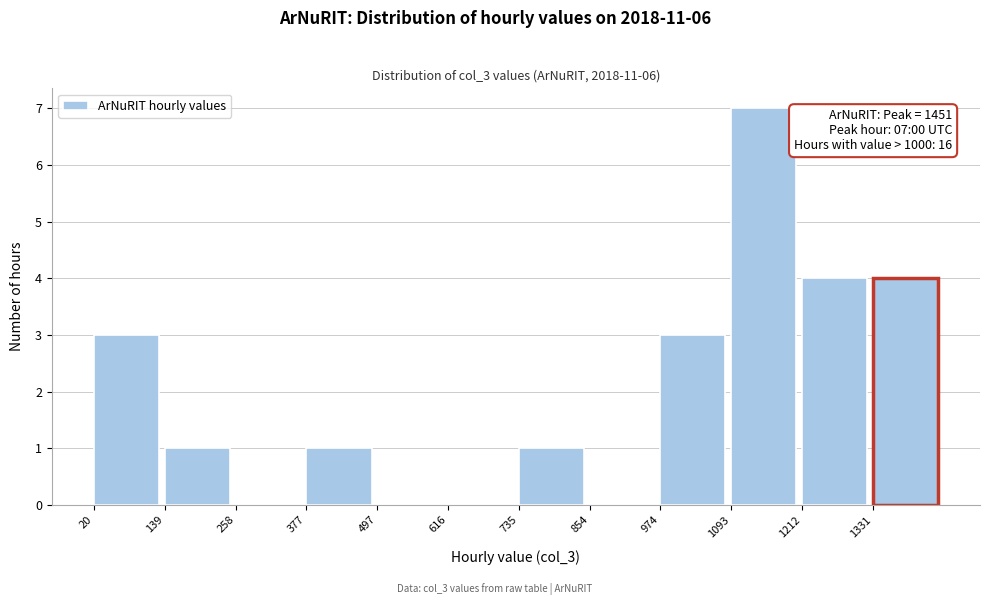

Over which range of the x-axis is the bar tallest?

1100 to 1220